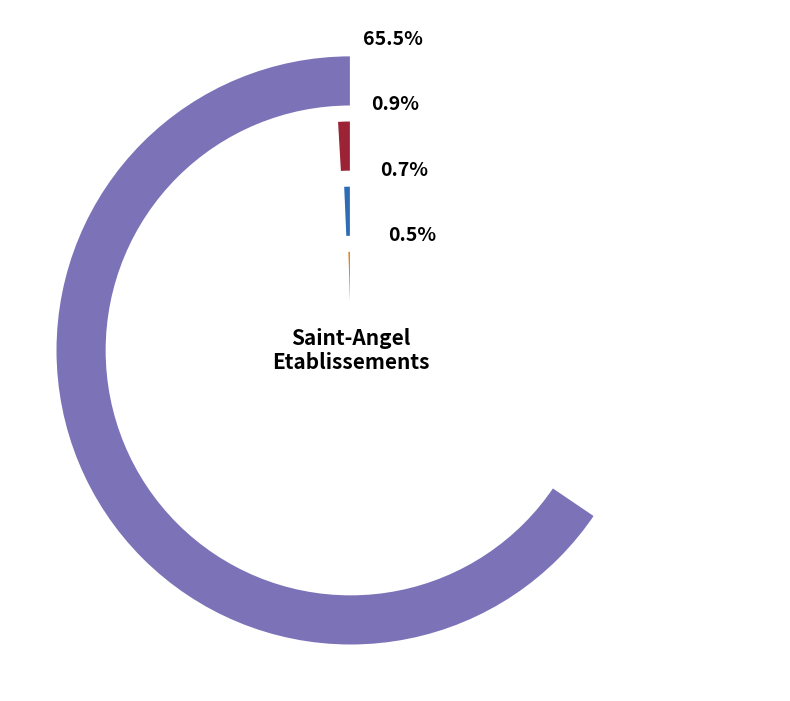

Which category has the biggest portion of the pie?

NN